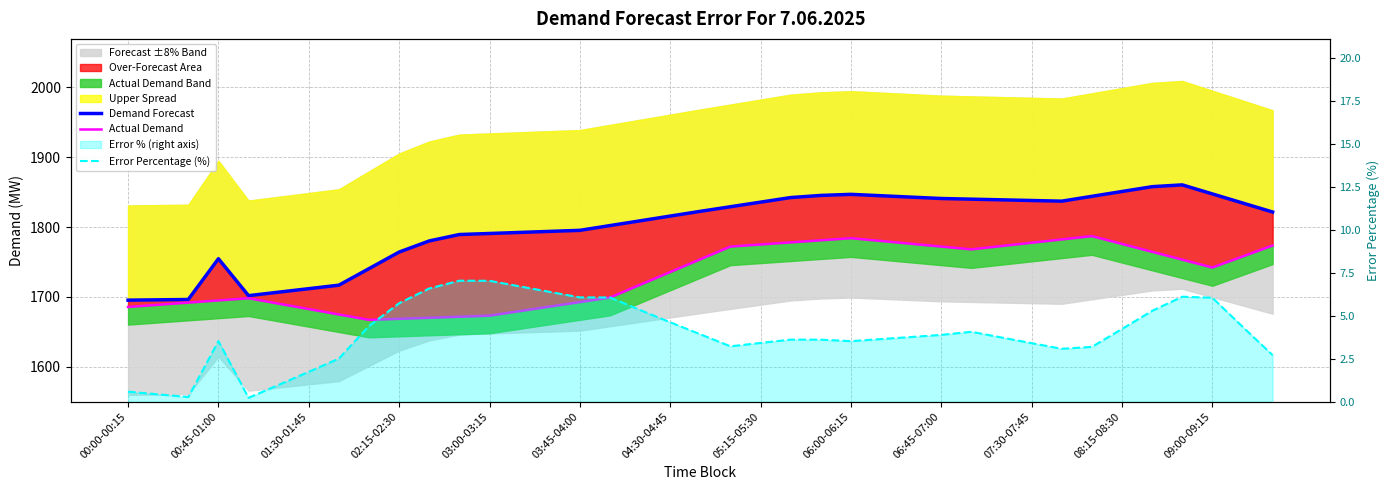

Does the chart have visible grid lines?

Yes